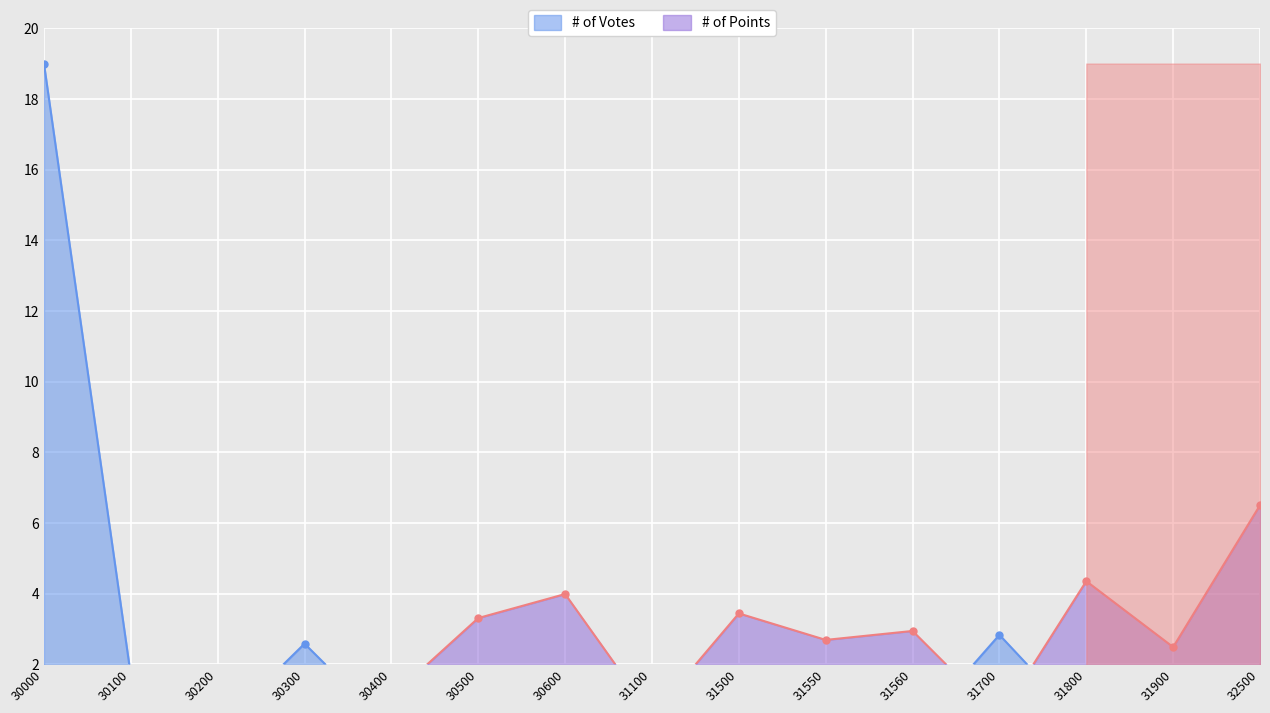

At how many categories does at least one series exceed 11?

1